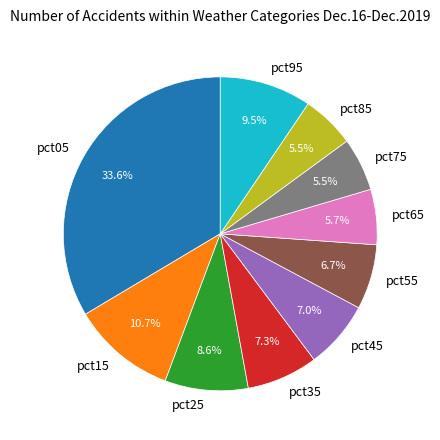

To the nearest percent, what is the average slice percentage?

10%